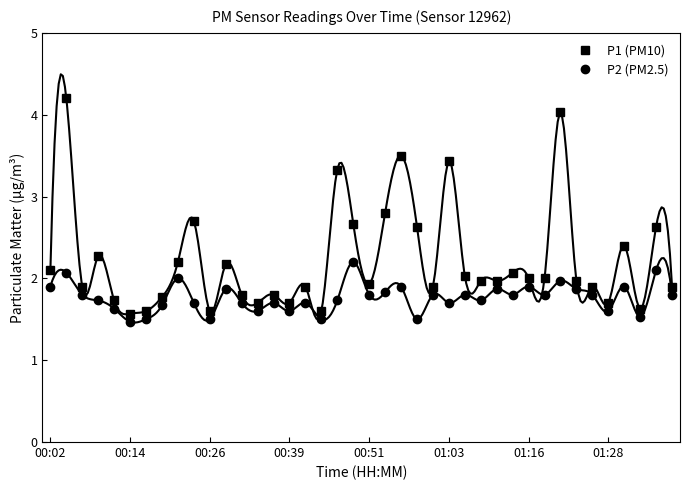

What is the difference between the maximum and minimum values in the P2 (PM2.5) series?

0.7